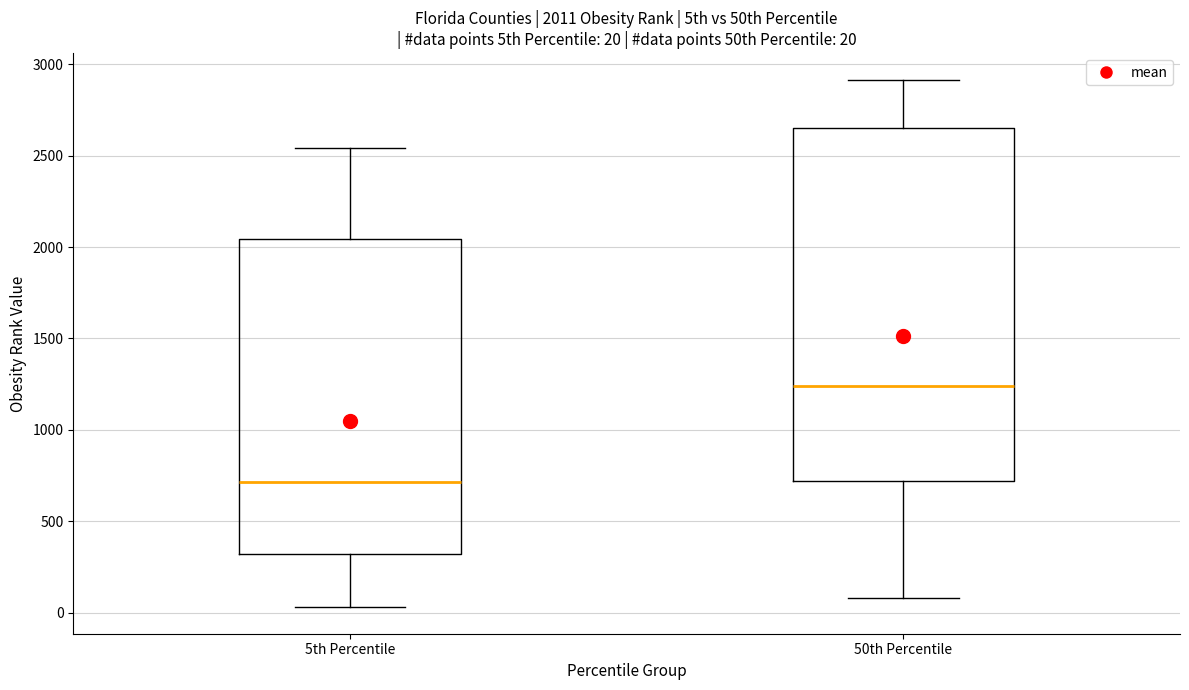

Which box's median line is the lowest?

5th Percentile